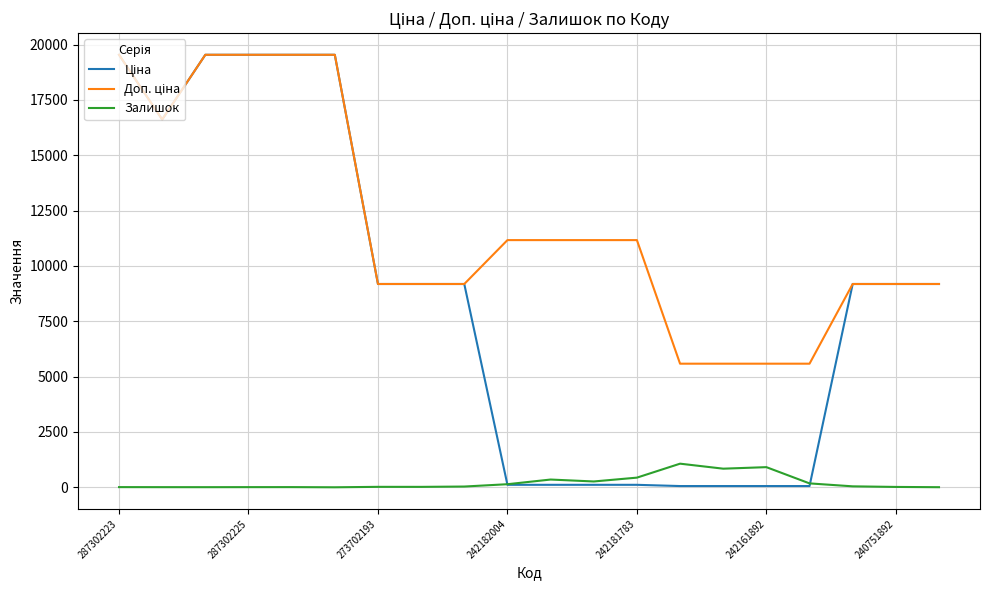

What is the maximum value shown in the chart?

19542.7